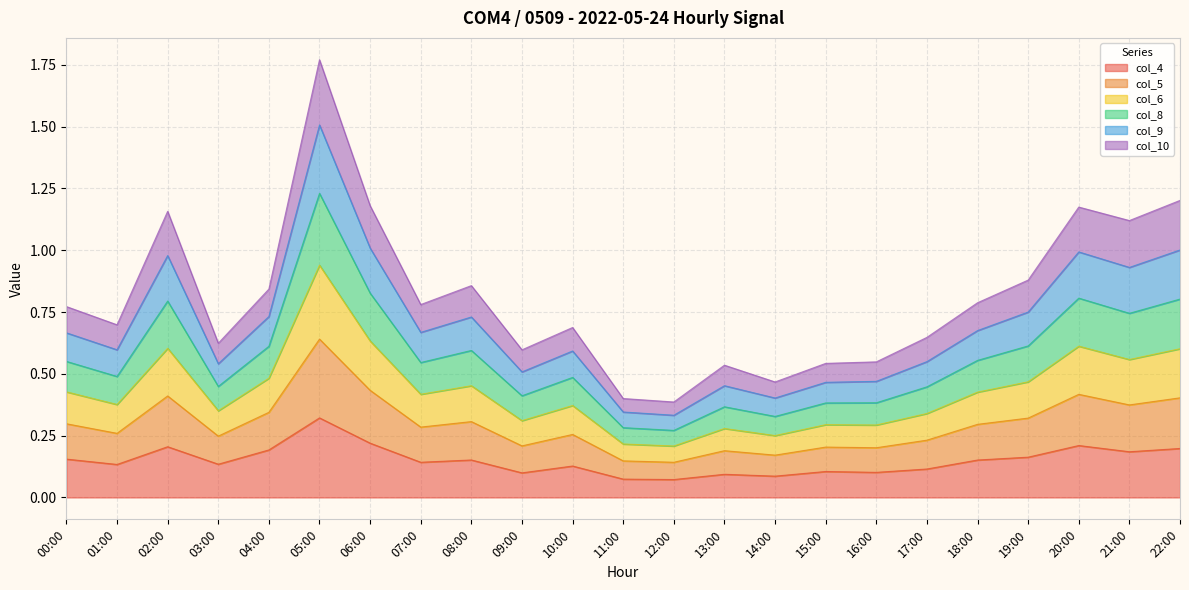

What is the difference between the highest and lowest values at 09:00?

0.5